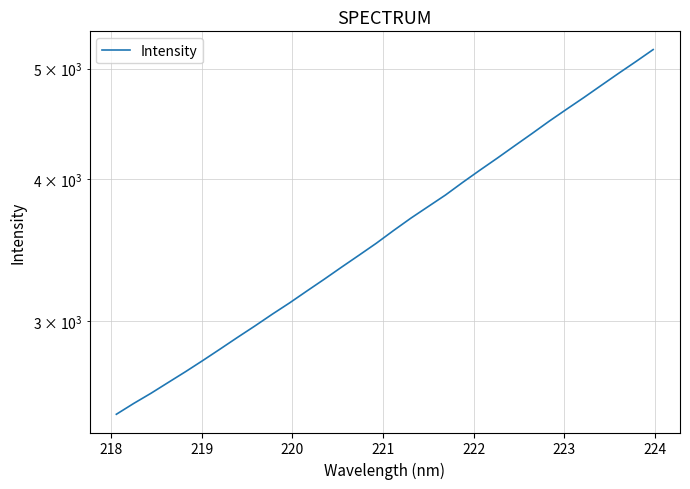

Does the chart display data point markers on the line(s)?

No